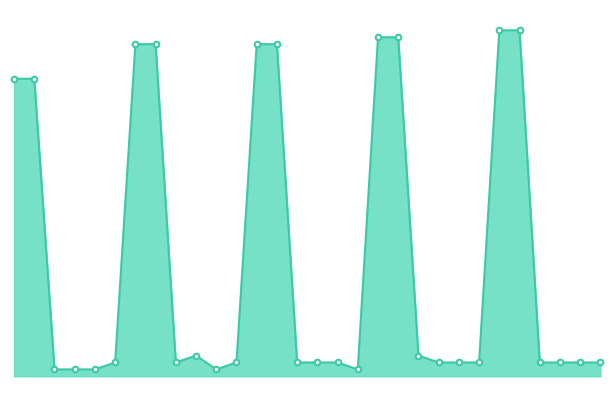

Does the chart display data point markers on the line(s)?

No